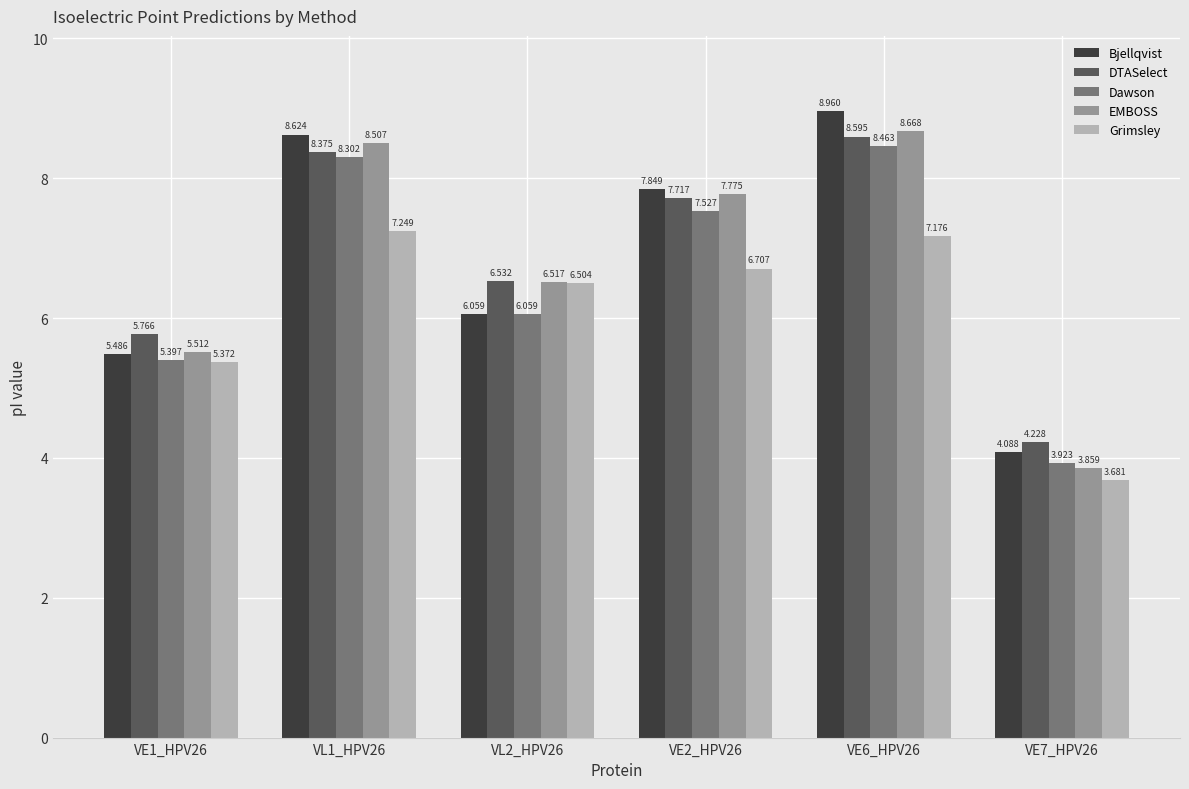

What position from the left is VE7_HPV26?

6